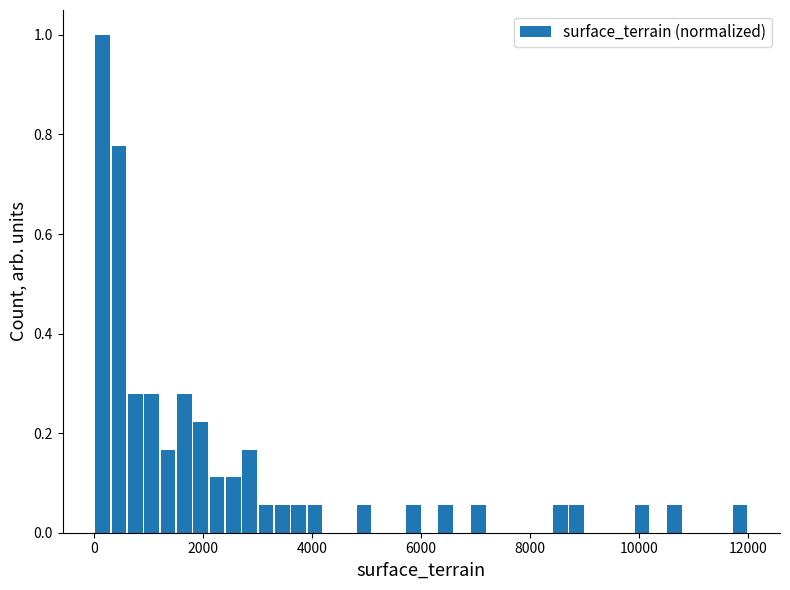

Around what value on the x-axis is the tallest bar? Give the approximate position of its centre, as read against the axis.

200